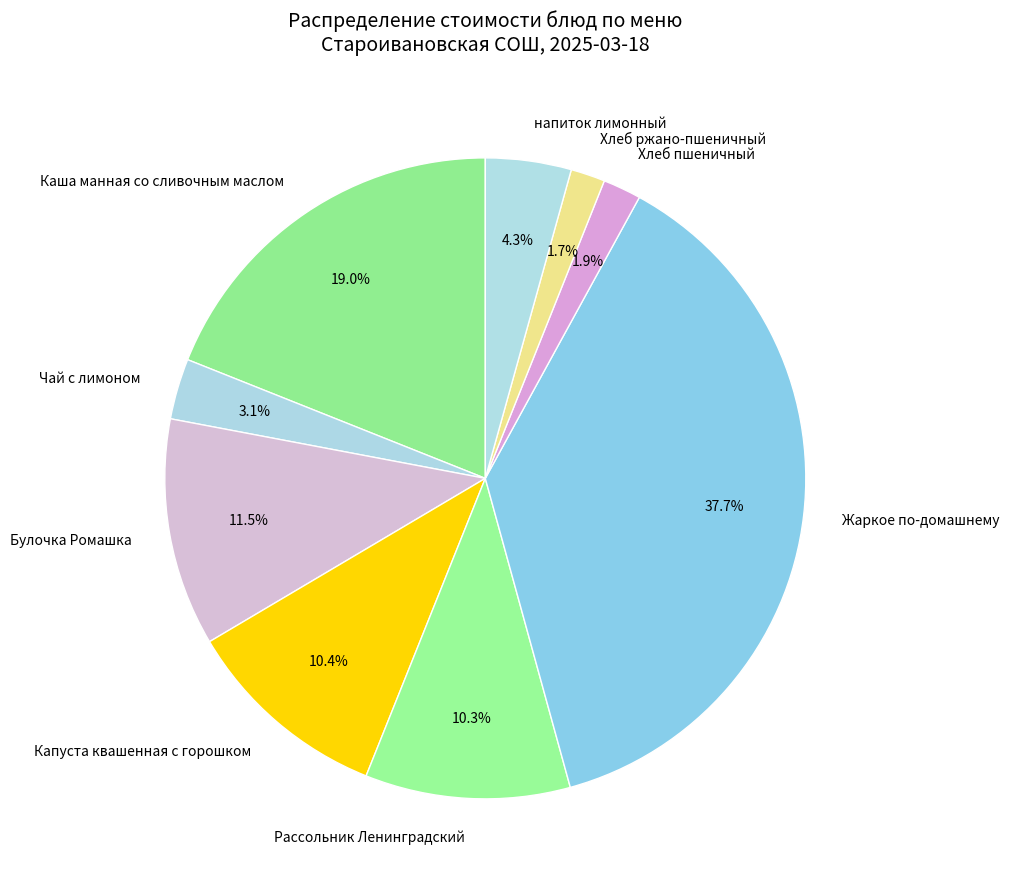

Is there a majority slice in this chart?

No